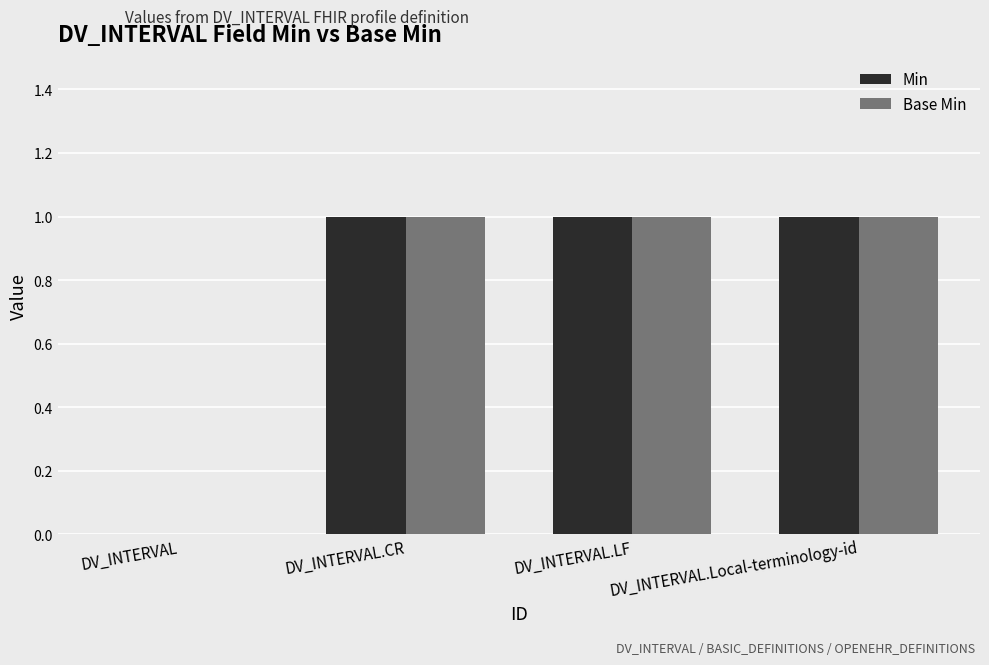

How many categories are shown in the chart?

4